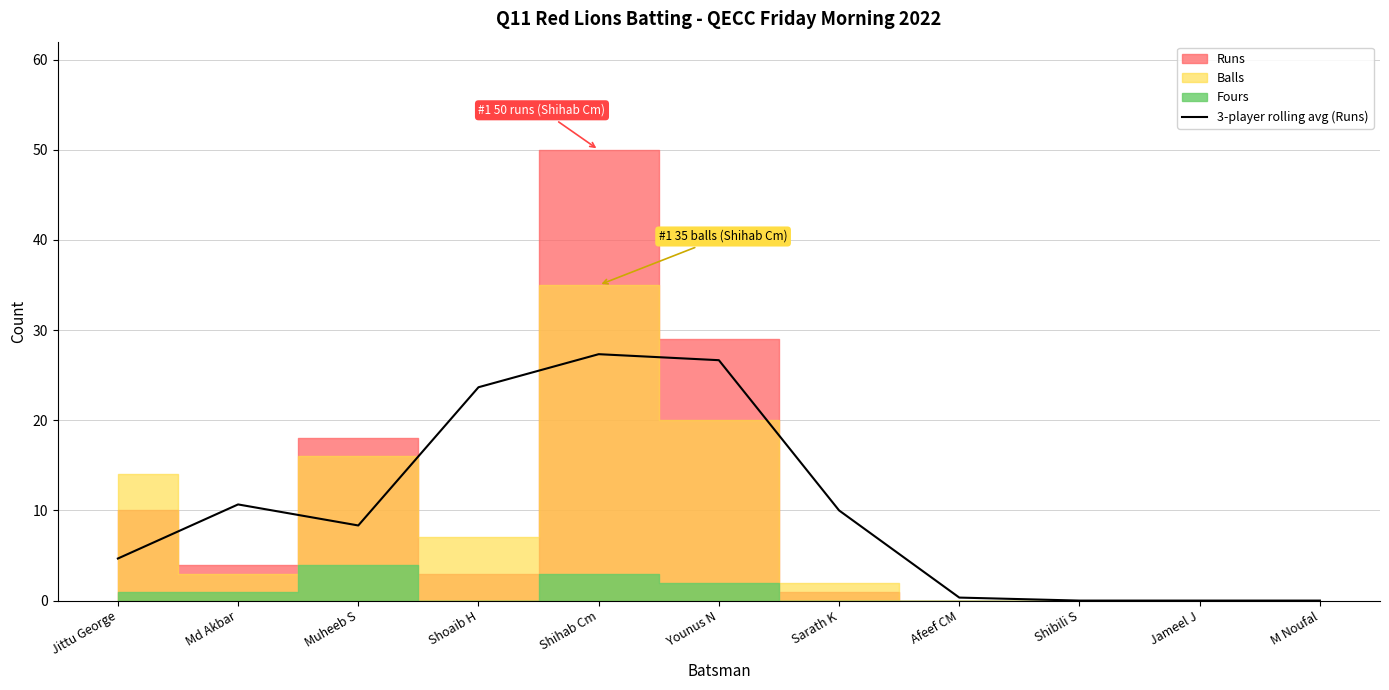

Between Muheeb S and Younus N, which is larger?

Younus N